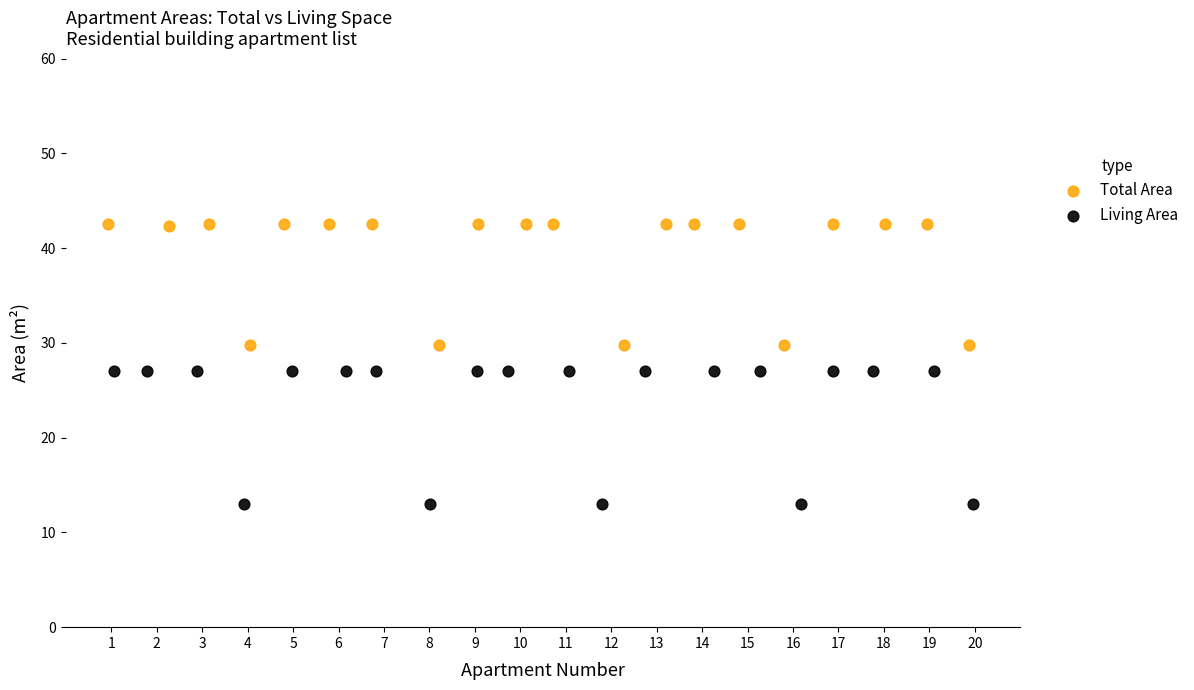

What are all the series names shown in the legend?

Total Area, Living Area